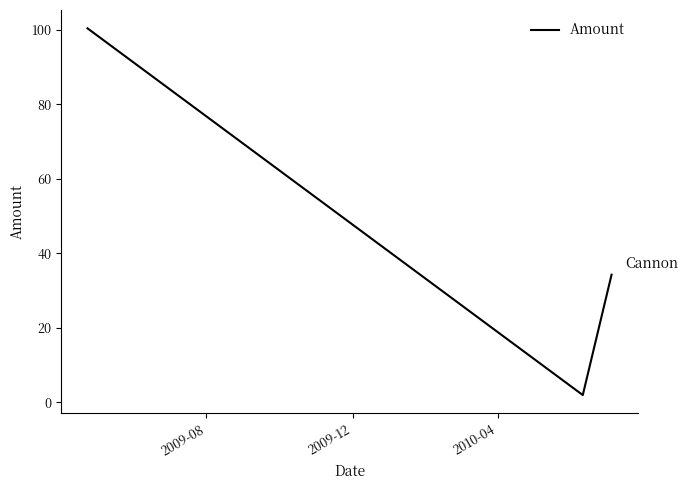

What is the average value?

45.5